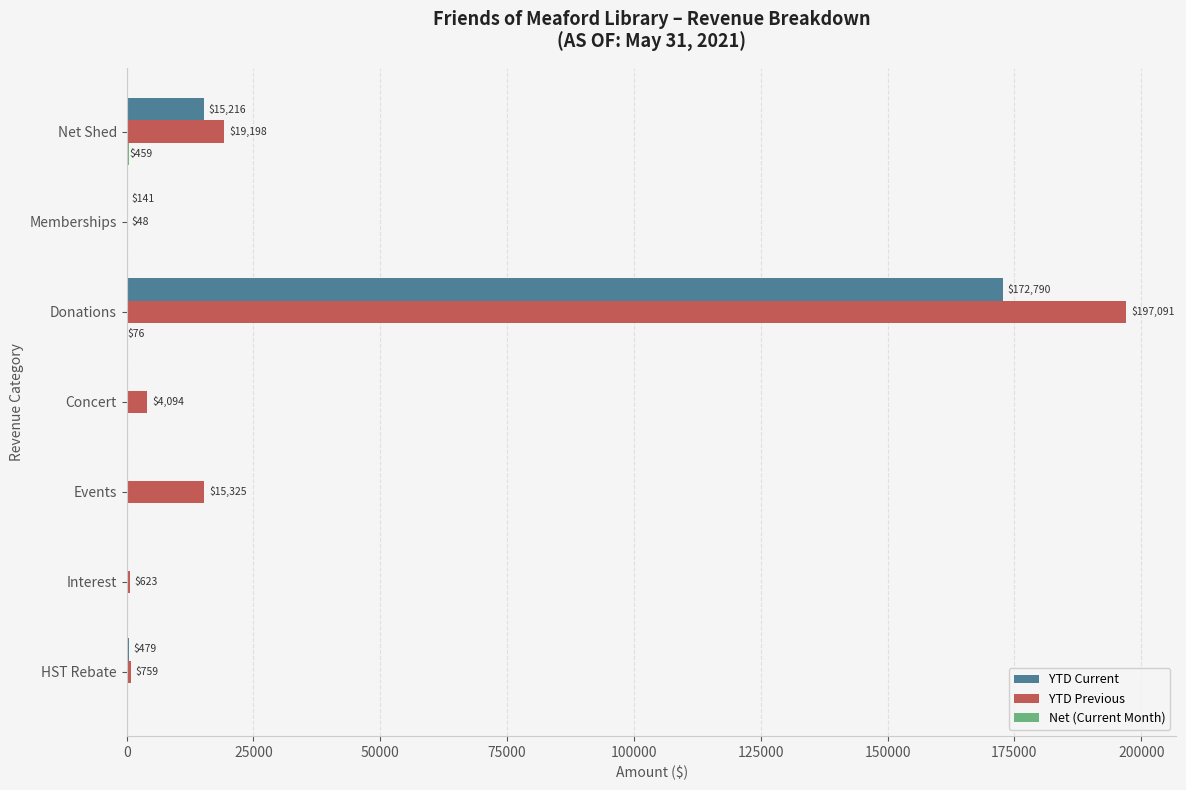

Which series has the widest spread of values?

YTD Previous